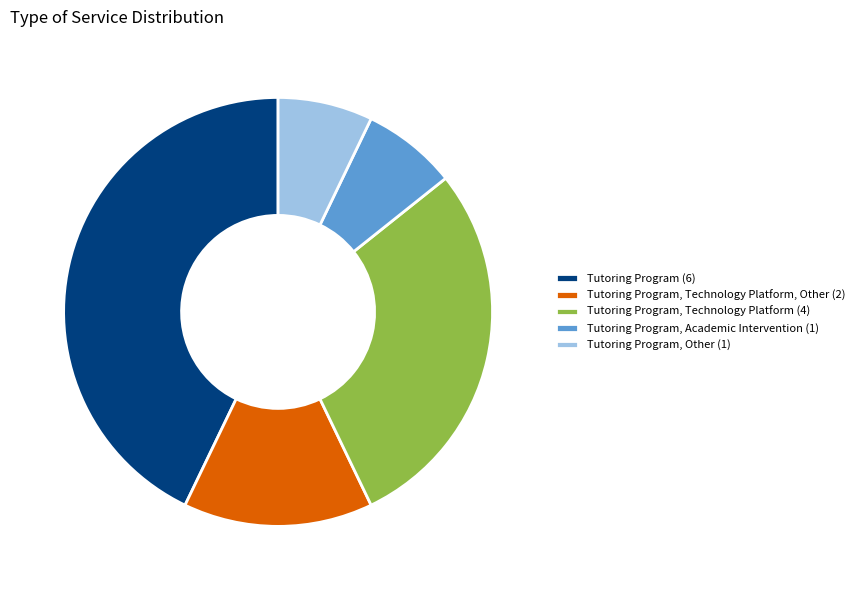

What is the largest slice in the pie chart?

Tutoring Program (6)